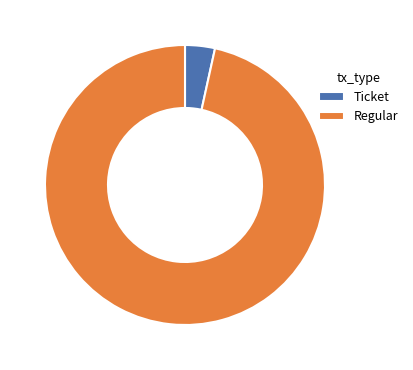

Does any single category account for the majority?

Yes